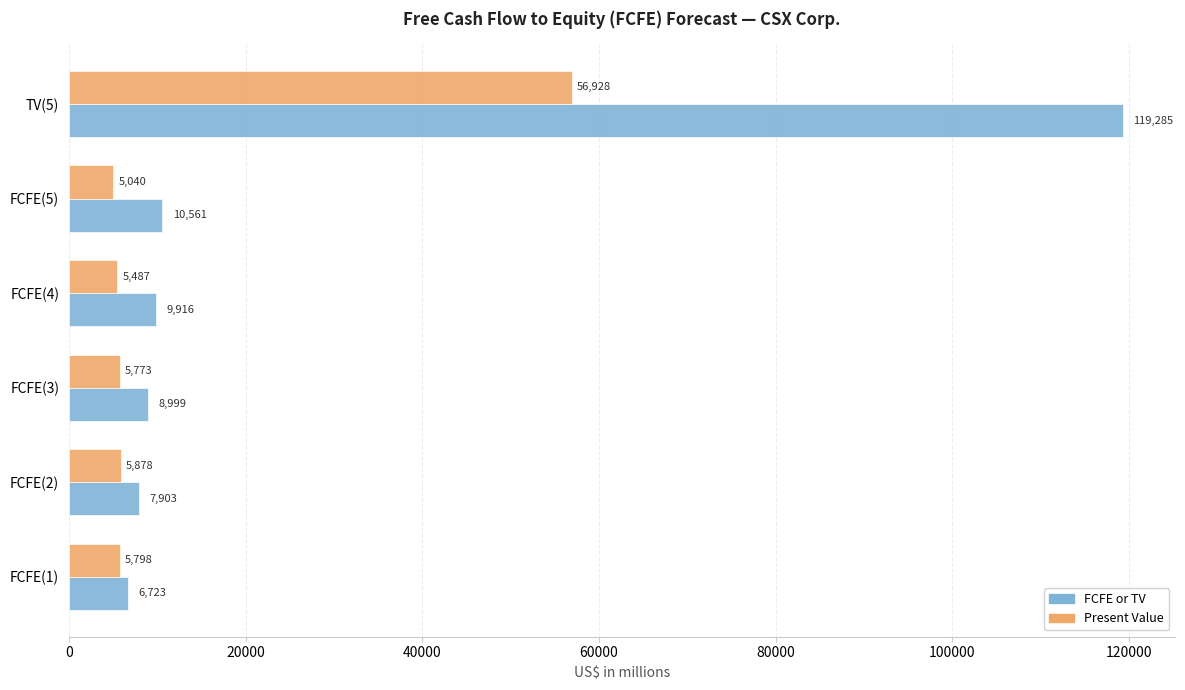

What is the difference between the maximum and minimum values in the FCFE or TV series?

112562